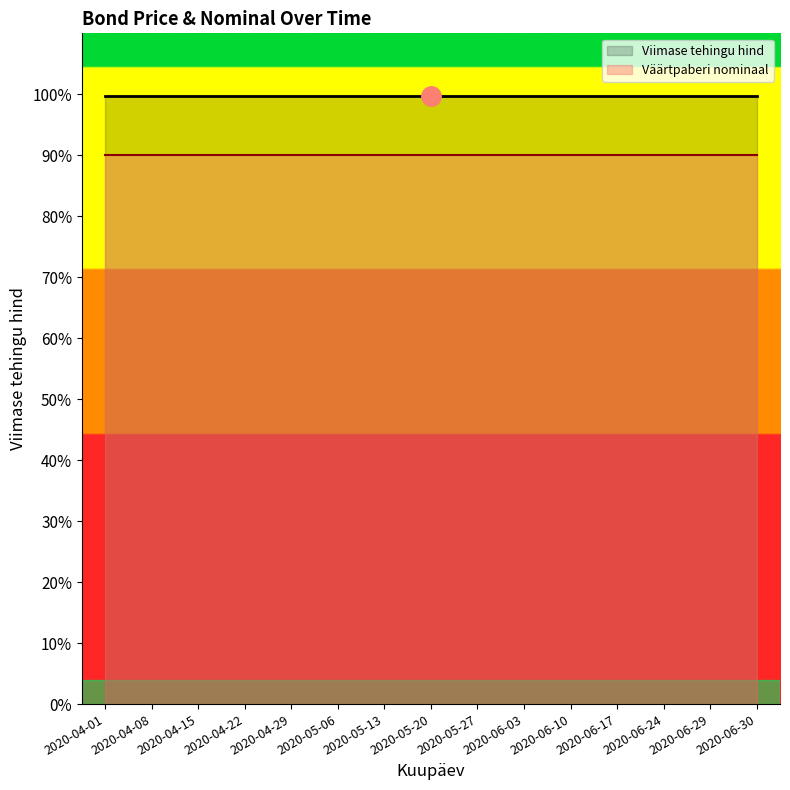

At how many categories does at least one series exceed 94?

15